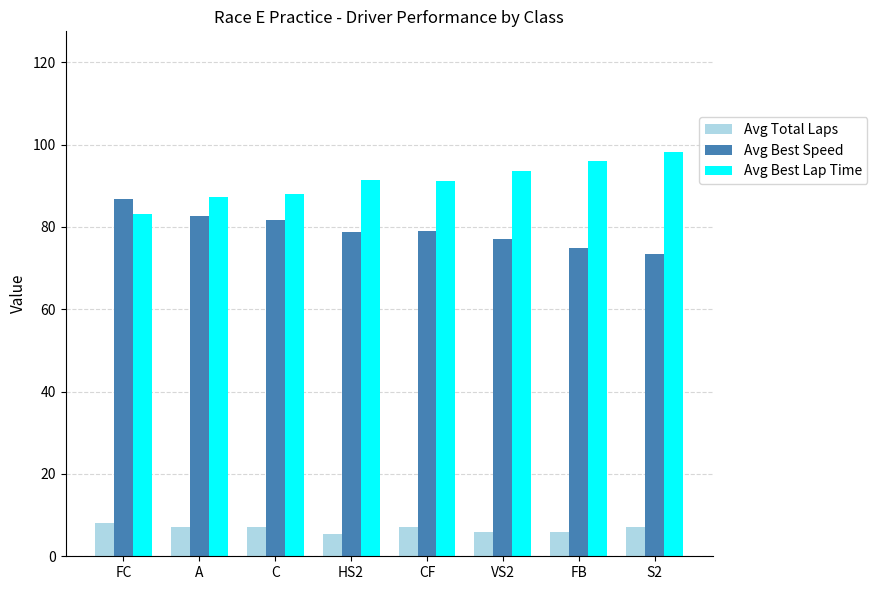

True or false: Avg Best Speed has a value of 86.7 at FC.

True